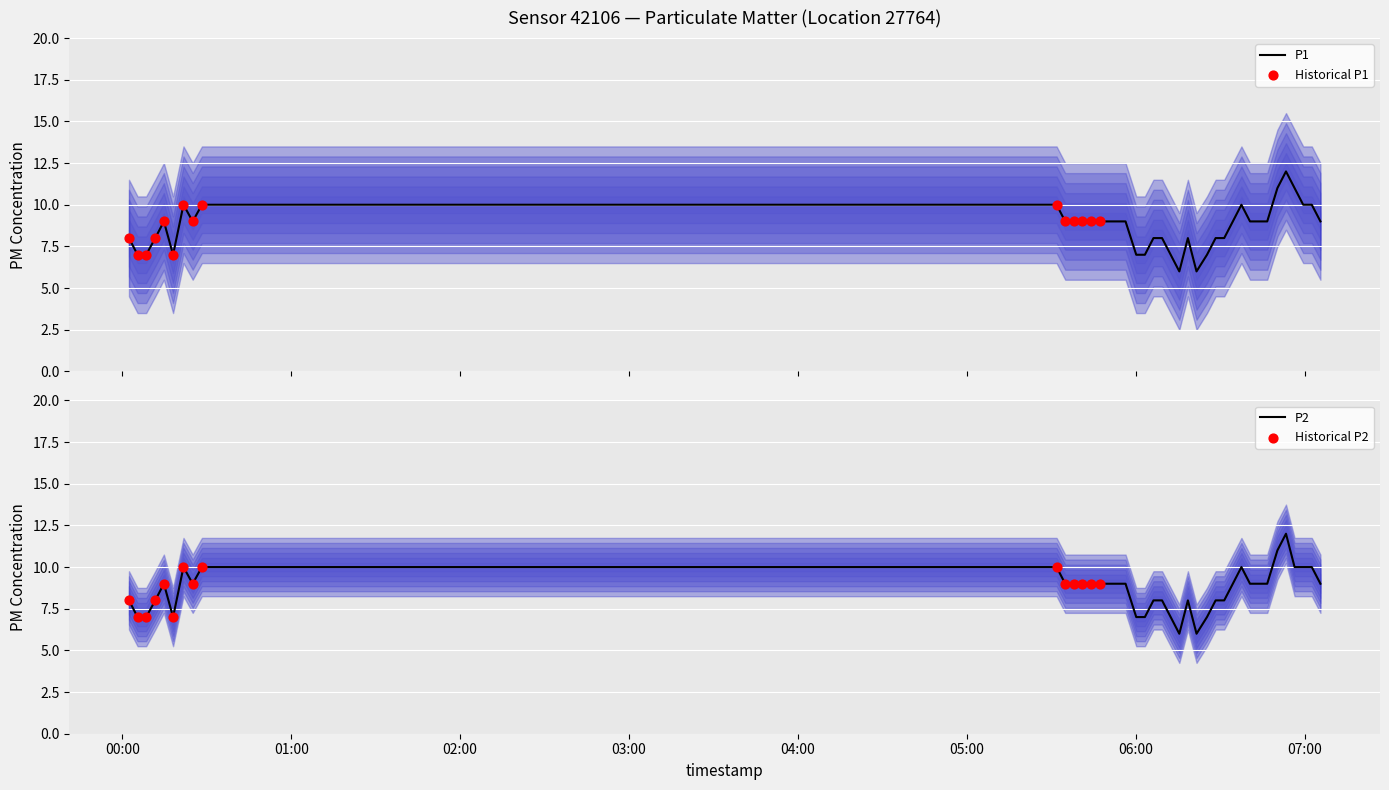

Which series reaches the minimum Y coordinate?

P1